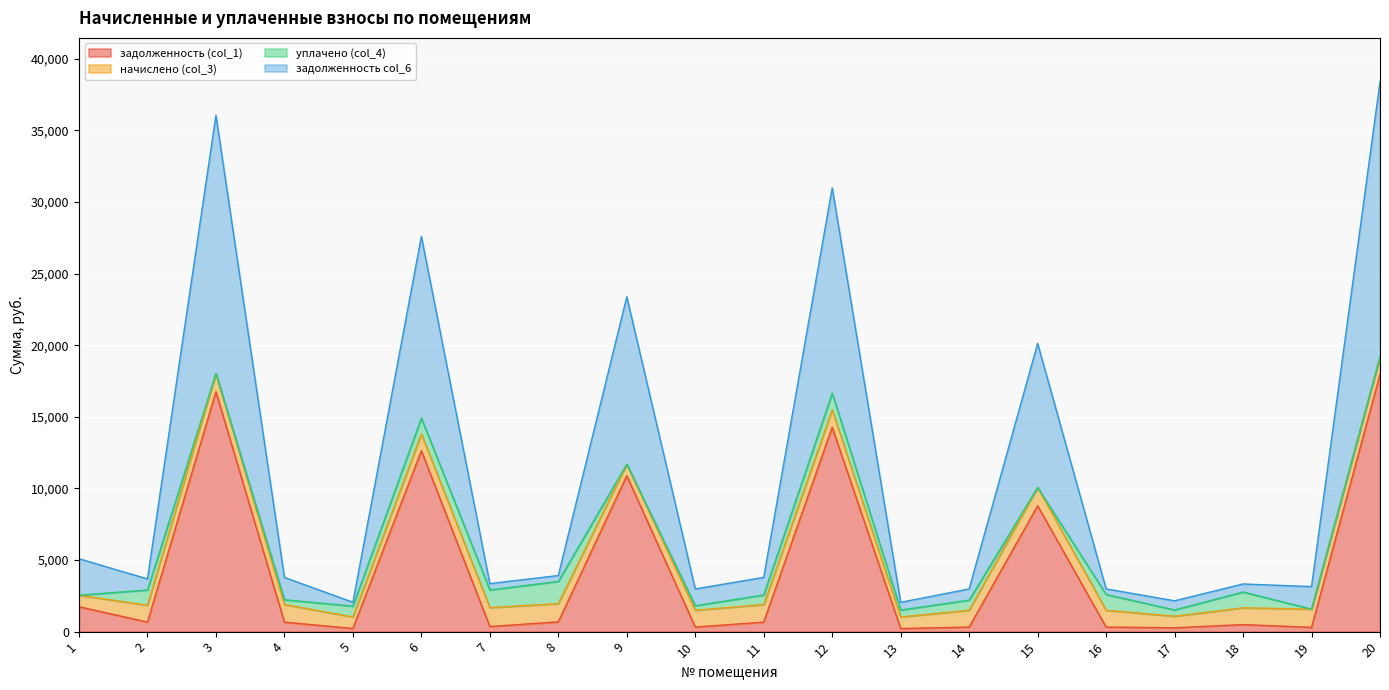

What is the minimum value for задолженность (col_1)?

216.8